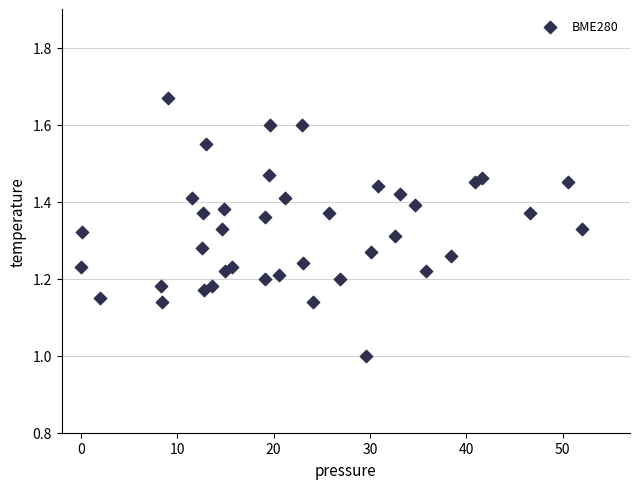

What is the range of X values (max minus min)?

52.0